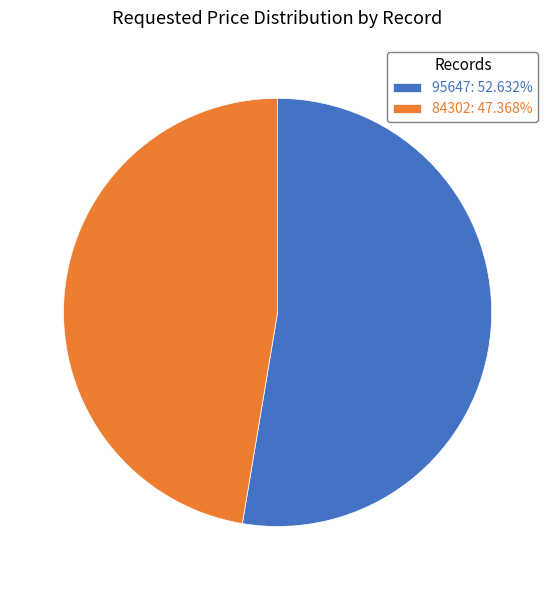

How many segments does this pie chart have?

2